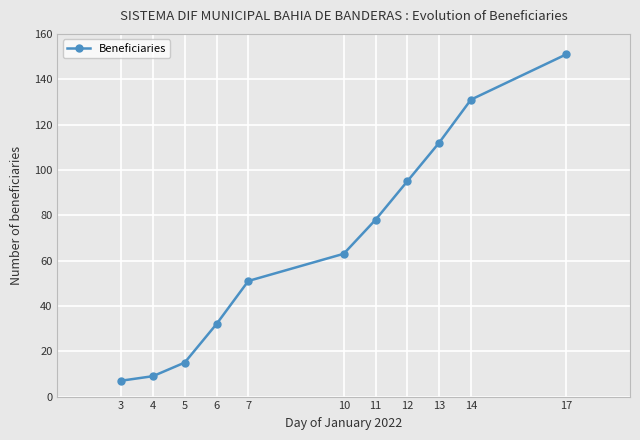

True or false: the data shows 51 at 7.

True